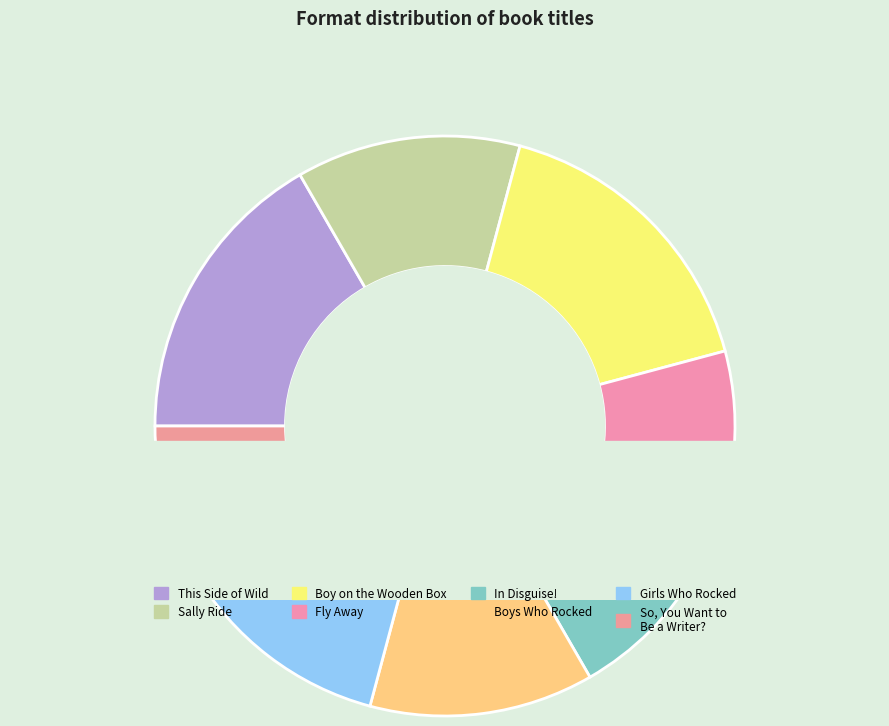

How many slices are in this pie chart?

8